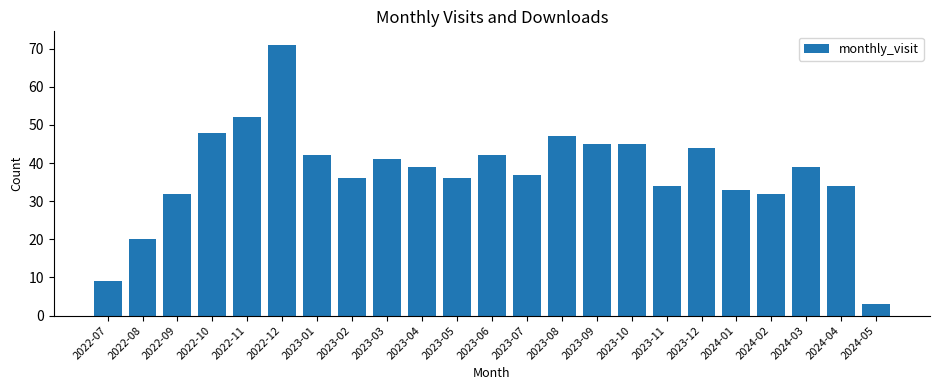

At which category does the chart reach its peak across all series?

2022-12